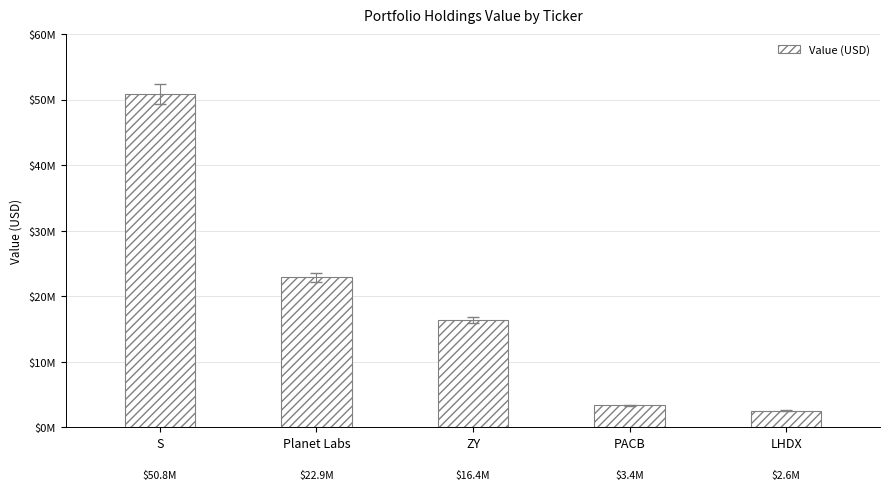

Is it true that the value at Planet Labs is 14561647?

False